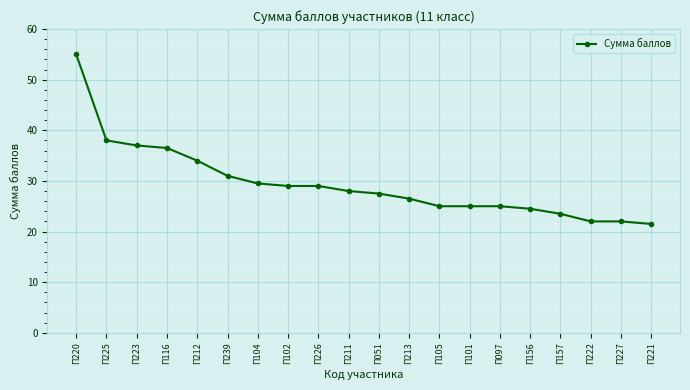

Reading left to right, what are all the values shown in this chart?

П220=55.0	П225=38.0	П223=37.0	П116=36.5	П212=34.0	П239=31.0	П104=29.5	П102=29.0	П226=29.0	П211=28.0	П051=27.5	П213=26.5	П105=25.0	П101=25.0	П097=25.0	П156=24.5	П157=23.5	П222=22.0	П227=22.0	П221=21.5